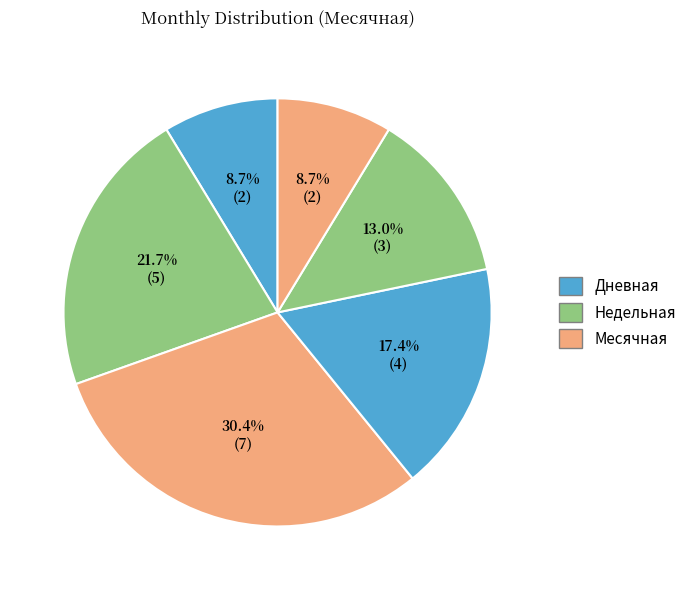

Count the number of slices in the pie.

6